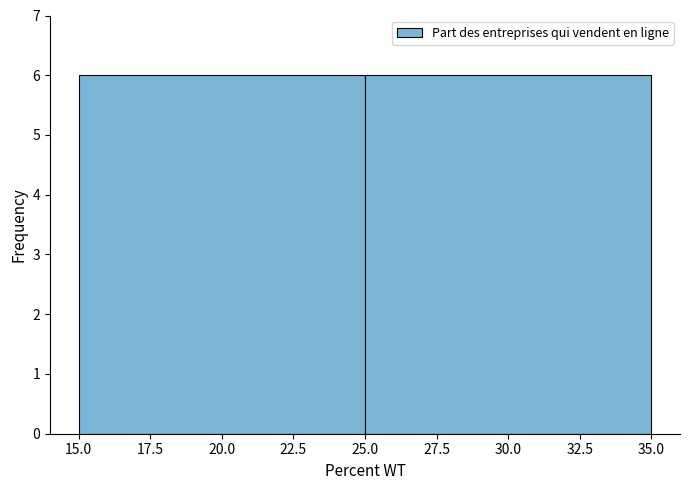

Reading left to right, transcribe this chart: for each bar, give the range it covers on the x-axis and its height. The values are not printed on the chart, so give them approximately, as read against the axis.

15.0 to 25.0: 6
25.0 to 35.0: 6